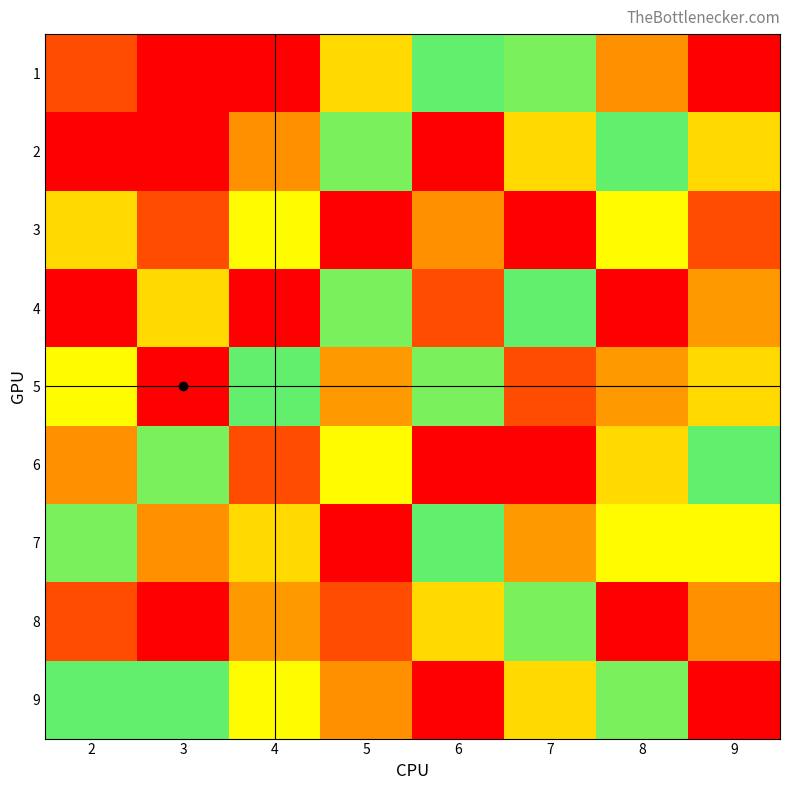

Reading left to right, list all the values displayed in this chart.

1: 2=2	3=1	4=9	5=4	6=6	7=5	8=8	9=1
2: 2=1	3=9	4=8	5=5	6=1	7=4	8=6	9=4
3: 2=4	3=2	4=7	5=1	6=8	7=9	8=7	9=2
4: 2=9	3=4	4=1	5=5	6=2	7=6	8=9	9=3
5: 2=7	3=9	4=6	5=3	6=5	7=2	8=3	9=4
6: 2=8	3=5	4=2	5=7	6=9	7=1	8=4	9=6
7: 2=5	3=8	4=4	5=9	6=6	7=3	8=7	9=7
8: 2=2	3=1	4=3	5=2	6=4	7=5	8=1	9=8
9: 2=6	3=6	4=7	5=8	6=1	7=4	8=5	9=9